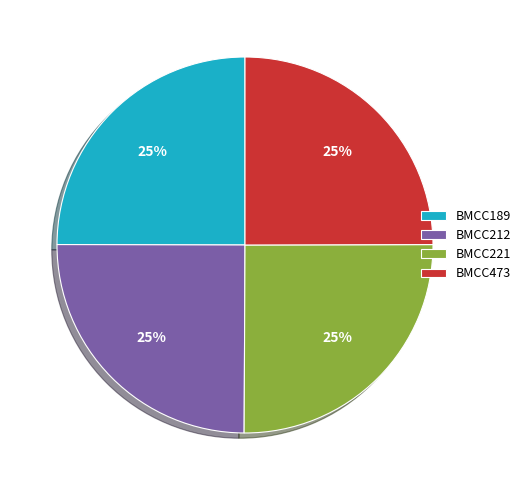

Is there any slice that represents more than half of the pie?

No